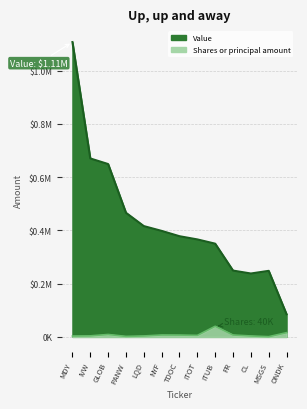

What is the label of the 8th point from the right?

NYF